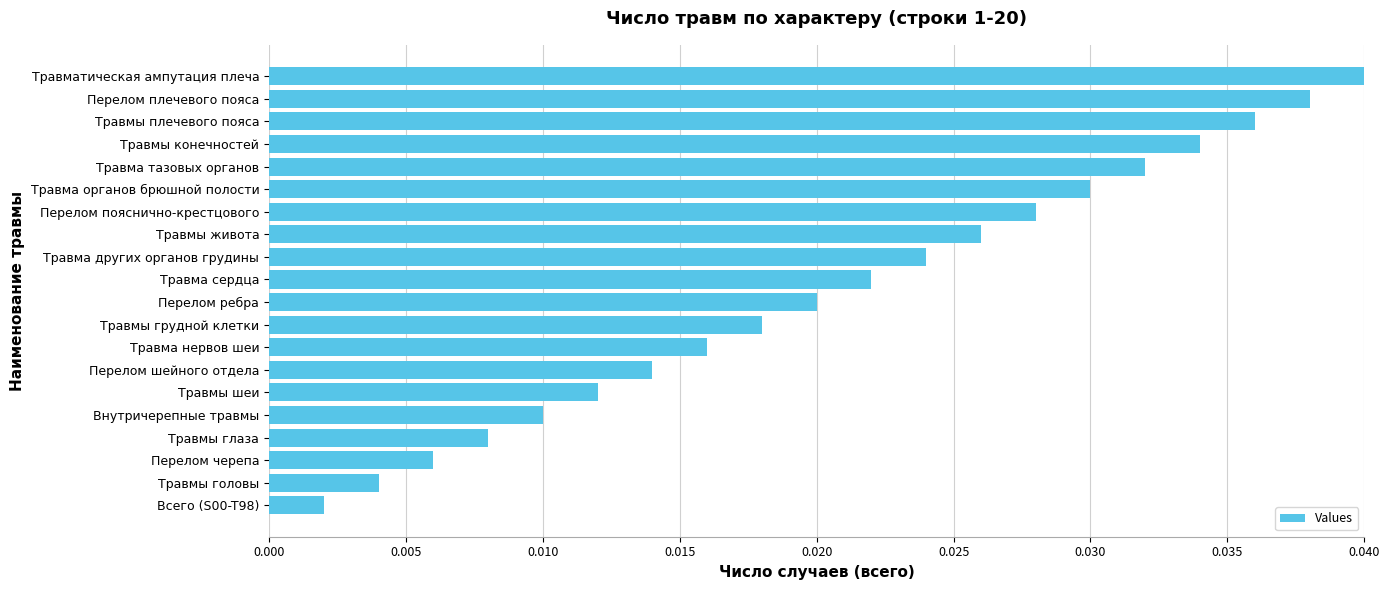

Rank the categories by value from lowest to highest.

Всего (S00-T98), Травмы головы, Перелом черепа, Травмы глаза, Внутричерепные травмы, Травмы шеи, Перелом шейного отдела, Травма нервов шеи, Травмы грудной клетки, Перелом ребра, Травма сердца, Травма других органов грудины, Травмы живота, Перелом пояснично-крестцового, Травма органов брюшной полости, Травма тазовых органов, Травмы конечностей, Травмы плечевого пояса, Перелом плечевого пояса, Травматическая ампутация плеча